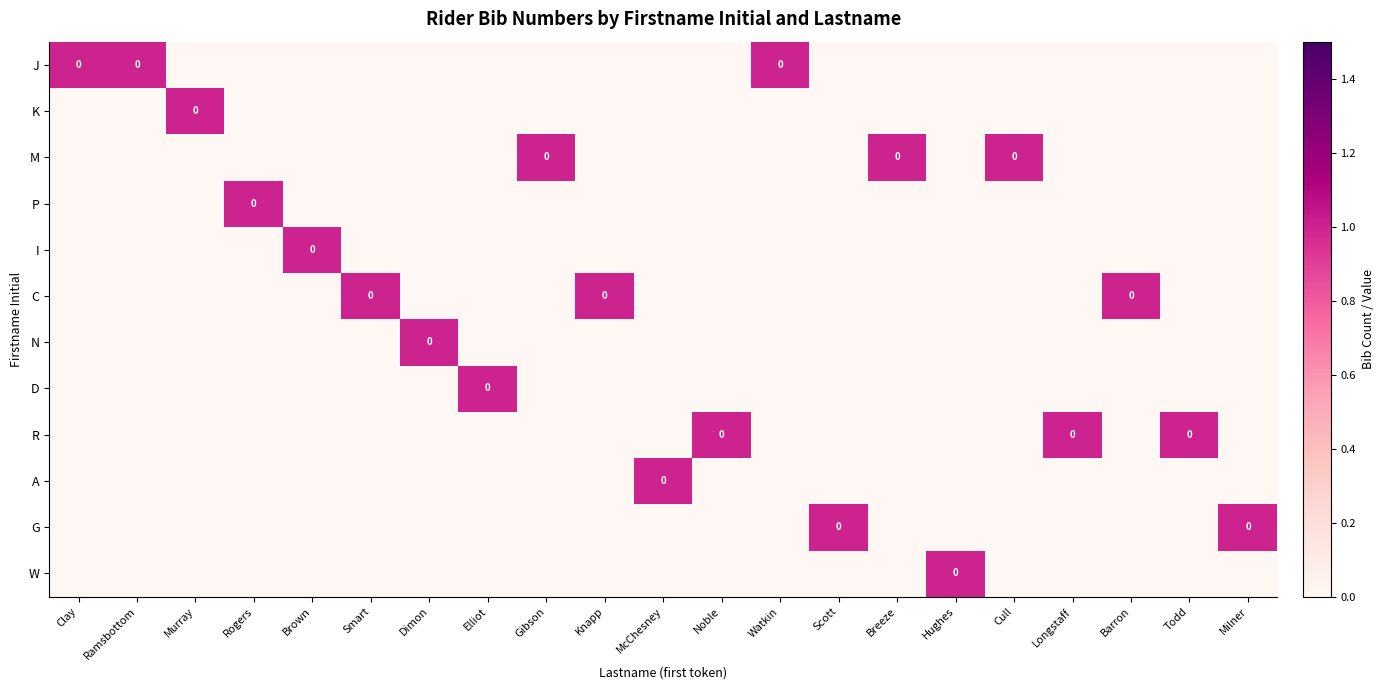

The value of N at Barron is 0. True or false?

False